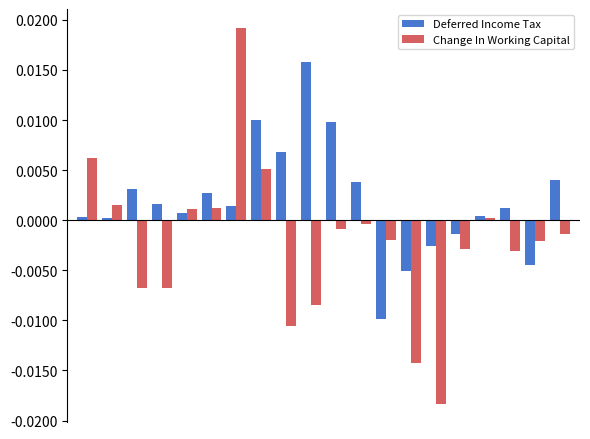

Rank the series by their average value, from lowest to highest.

Change In Working Capital, Deferred Income Tax